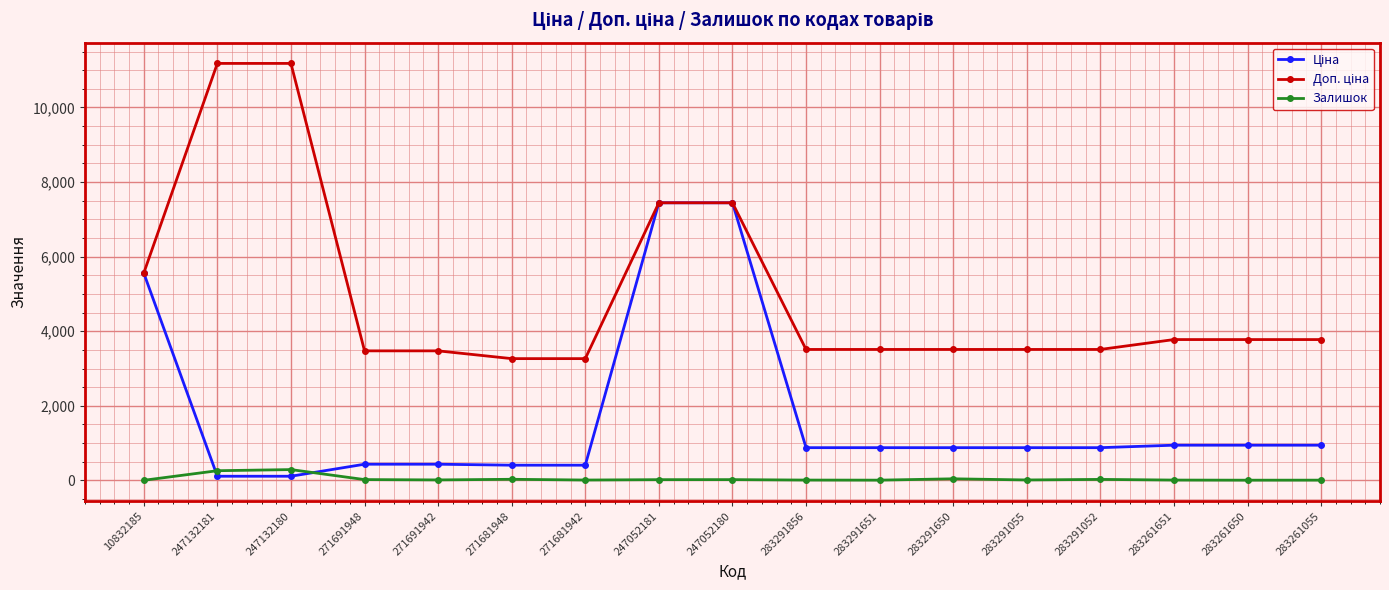

True or false: Залишок has a value of 7.0 at 283261055.

True